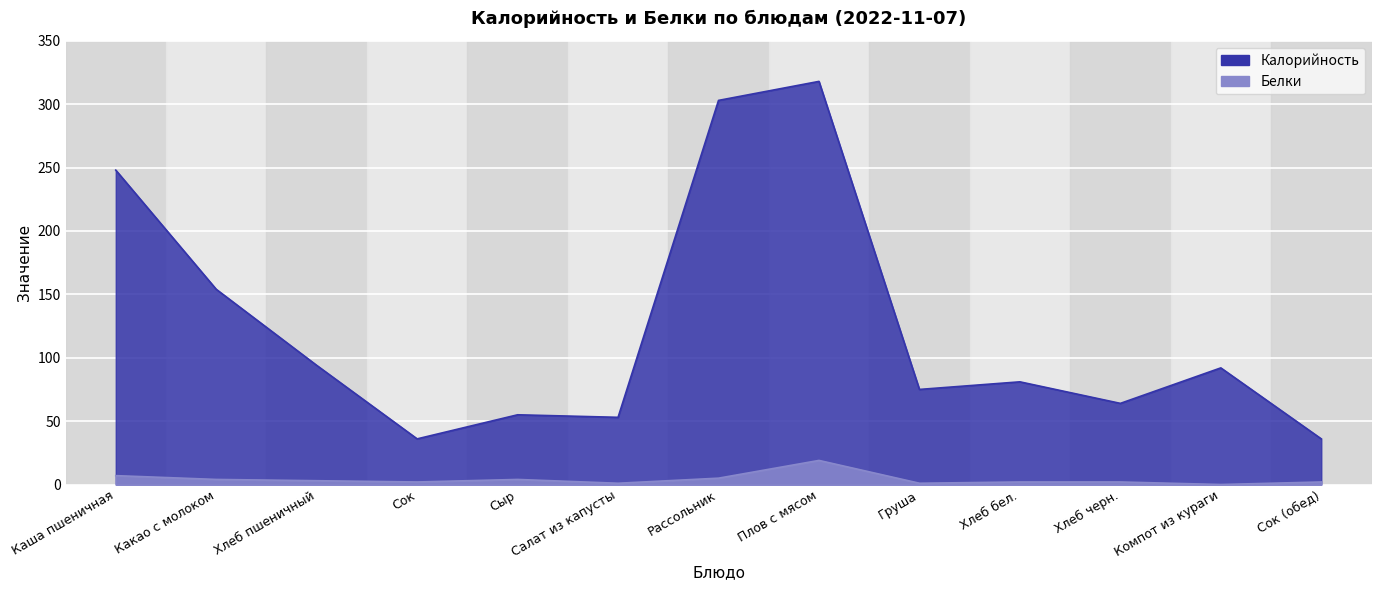

Which series has the largest total across all categories?

Калорийность